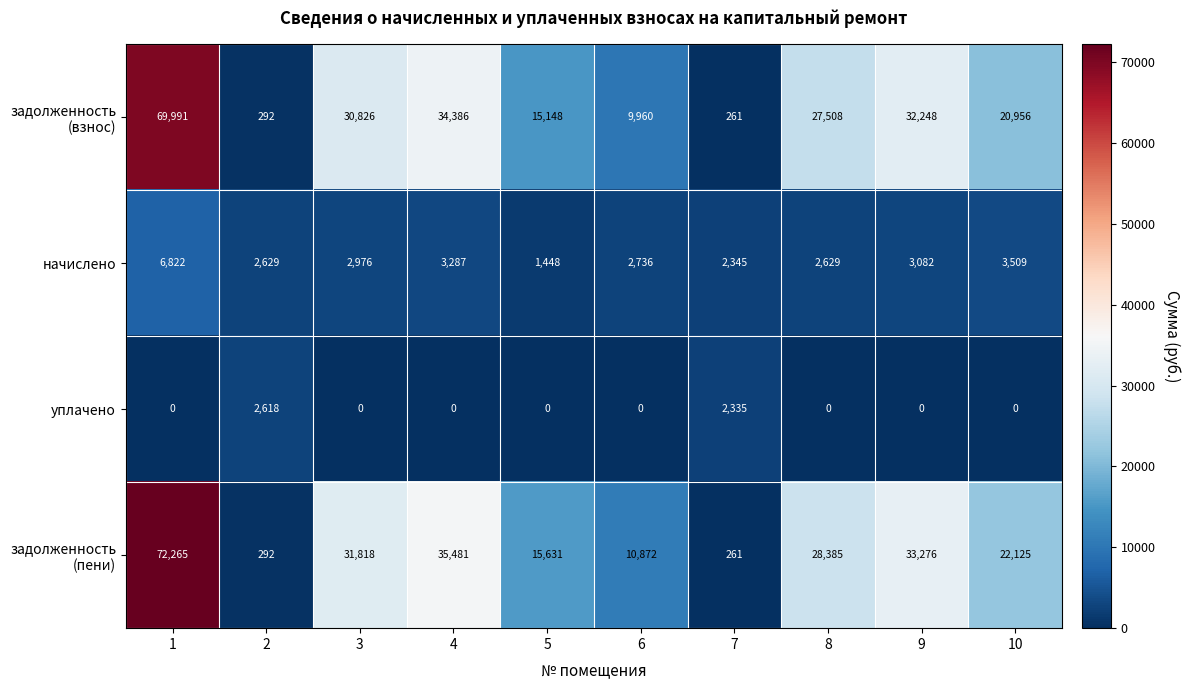

What is the maximum value for уплачено?

2618